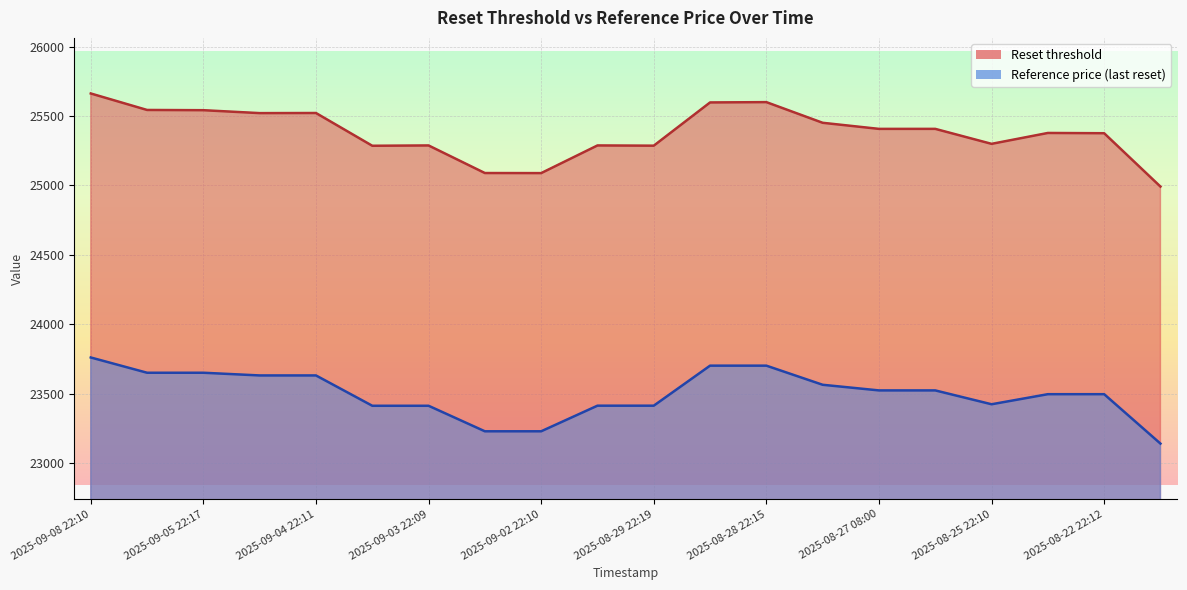

What is the difference between the maximum and minimum values in the Reference price series?

619.7